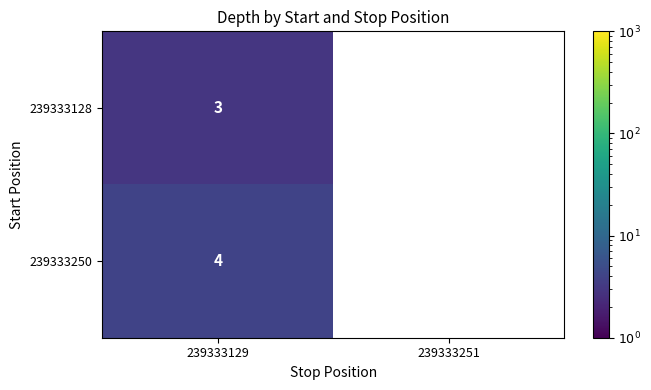

Which series has the largest total across all categories?

239333250